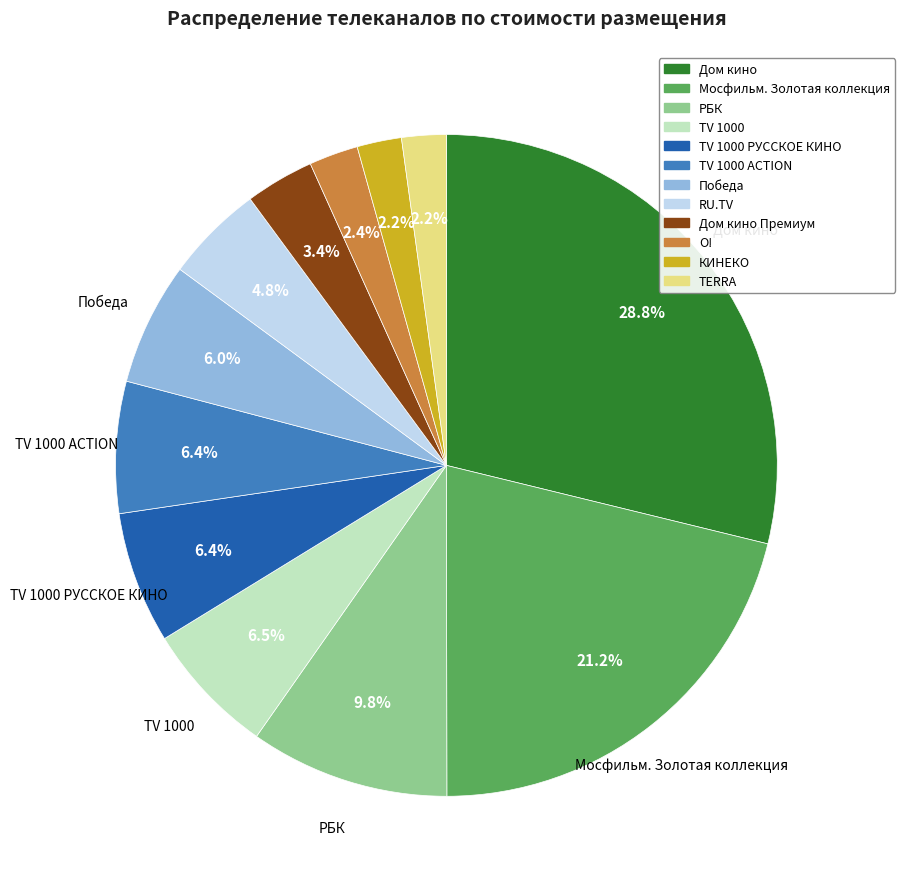

Between Победа and О!, which is larger?

Победа